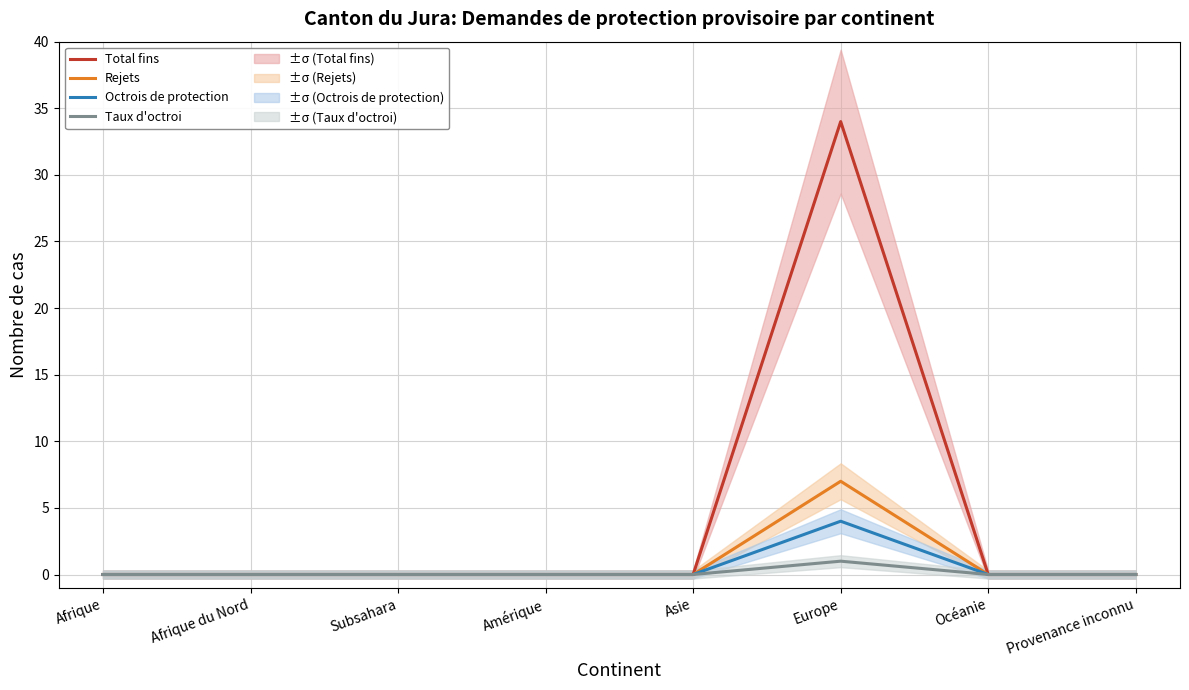

Which series changed the most between Afrique and Afrique du Nord?

Total fins